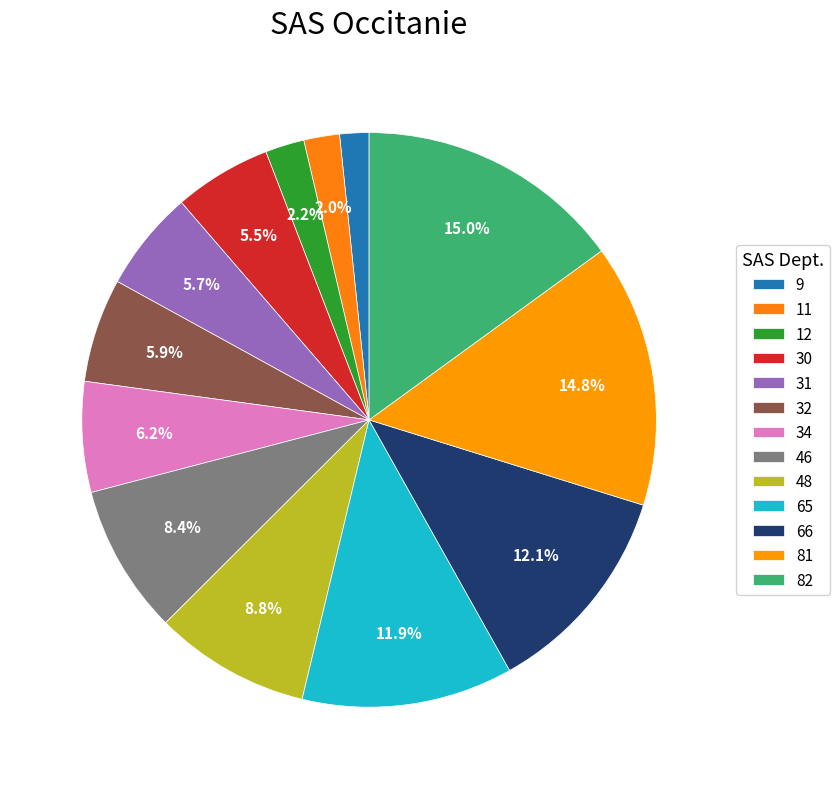

How many segments does this pie chart have?

13